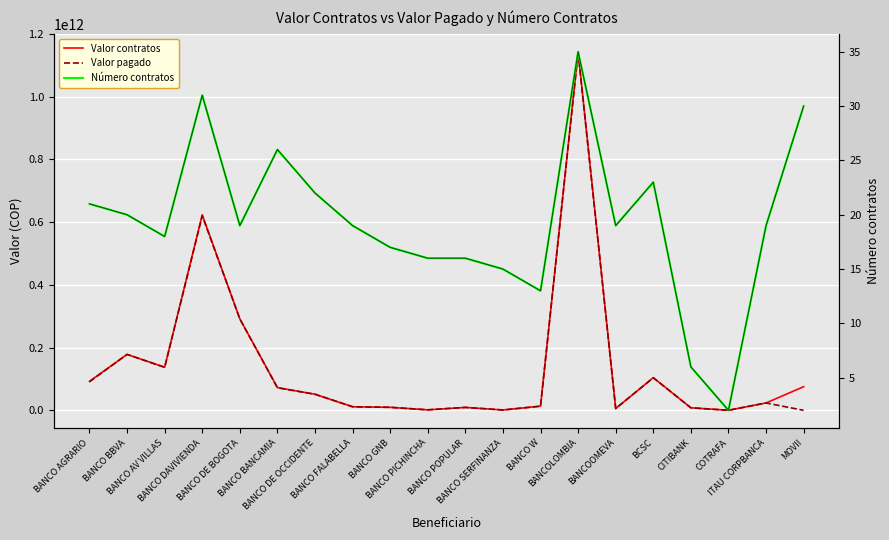

Reading left to right, transcribe all the data shown in this chart.

Valor contratos: BANCO AGRARIO=92359474600	BANCO BBVA=178470332000	BANCO AV VILLAS=137320442000	BANCO DAVIVIENDA=623387405500	BANCO DE BOGOTA=291846298000	BANCO BANCAMIA=72626745600	BANCO DE OCCIDENTE=51296633000	BANCO FALABELLA=11445666000	BANCO GNB=9635944000	BANCO PICHINCHA=1602059000	BANCO POPULAR=9366379000	BANCO SERFINANZA=1165179000	BANCO W=13383190000	BANCOLOMBIA=1143486373300	BANCOOMEVA=5826138000	BCSC=104206713400	CITIBANK=8121087000	COTRAFA=223938000	ITAU CORPBANCA=23560566000	MOVII=75411557800
Valor pagado: BANCO AGRARIO=91112649000	BANCO BBVA=178310283000	BANCO AV VILLAS=137219610000	BANCO DAVIVIENDA=620726949000	BANCO DE BOGOTA=291478350000	BANCO BANCAMIA=71985090000	BANCO DE OCCIDENTE=51291622000	BANCO FALABELLA=11435939000	BANCO GNB=9632705000	BANCO PICHINCHA=1601155000	BANCO POPULAR=9333976000	BANCO SERFINANZA=1160121000	BANCO W=13303443000	BANCOLOMBIA=1140069633000	BANCOOMEVA=5822364000	BCSC=103880526000	CITIBANK=8121087000	COTRAFA=223938000	ITAU CORPBANCA=23554933000	MOVII=0
Número contratos: BANCO AGRARIO=21	BANCO BBVA=20	BANCO AV VILLAS=18	BANCO DAVIVIENDA=31	BANCO DE BOGOTA=19	BANCO BANCAMIA=26	BANCO DE OCCIDENTE=22	BANCO FALABELLA=19	BANCO GNB=17	BANCO PICHINCHA=16	BANCO POPULAR=16	BANCO SERFINANZA=15	BANCO W=13	BANCOLOMBIA=35	BANCOOMEVA=19	BCSC=23	CITIBANK=6	COTRAFA=2	ITAU CORPBANCA=19	MOVII=30